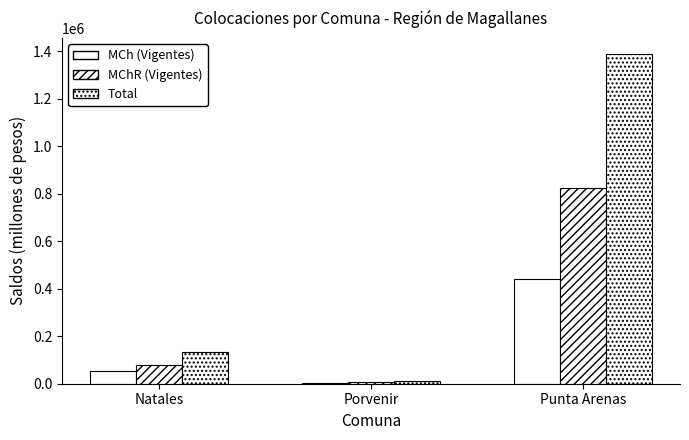

True or false: Total has a value of 11229.0 at Porvenir.

True